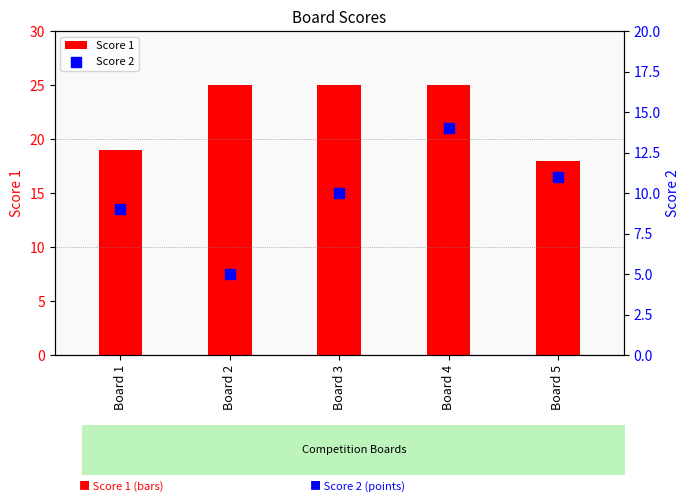

Which series has the largest total across all categories?

Score 1